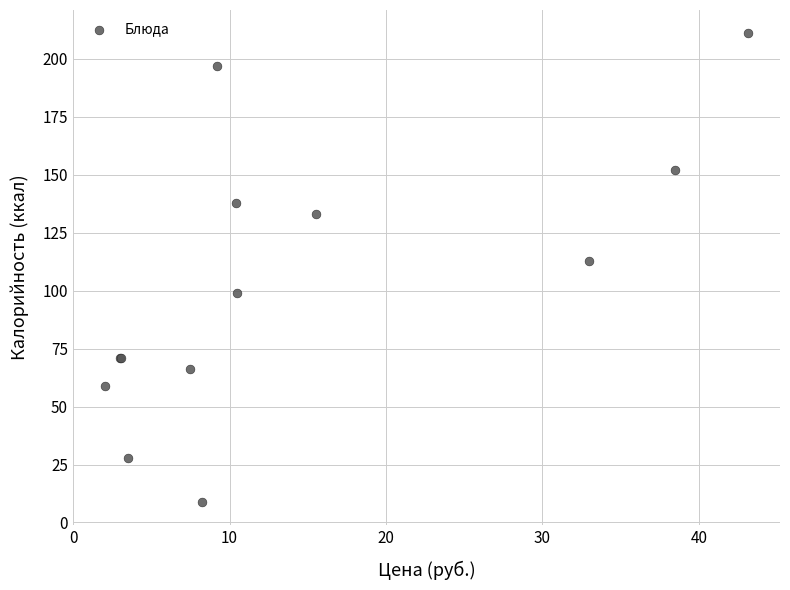

What Y value in the scatter plot is closest to 110?

113